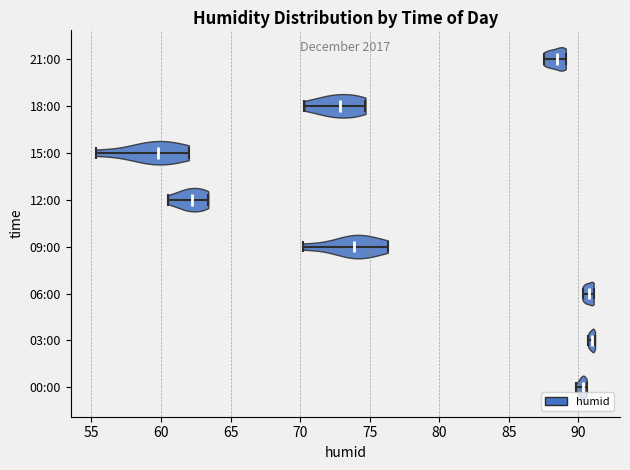

What is the highest point the violin for 09:00 reaches on the x-axis? The values are not printed on the chart, so give them approximately, as read against the axis.

76.5